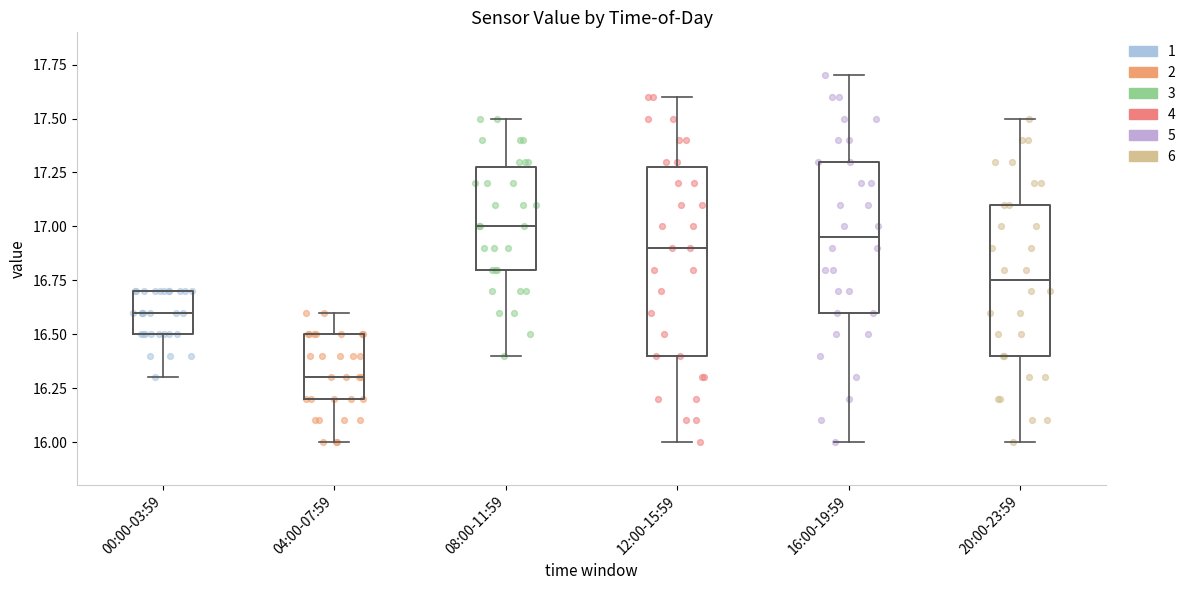

Which box has the lowest median line?

04:00-07:59